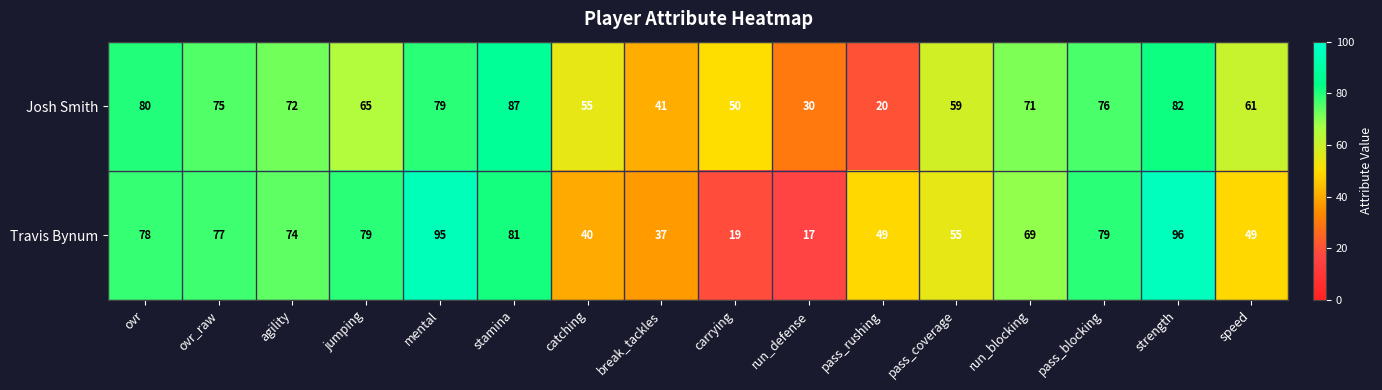

How many data points in Travis Bynum are less than 74?

8